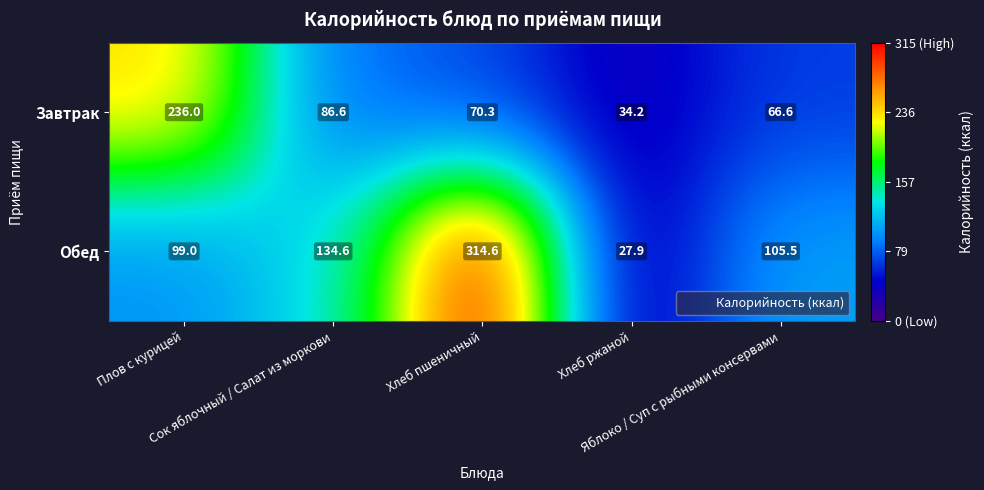

What is the average value of the Завтрак series?

98.7